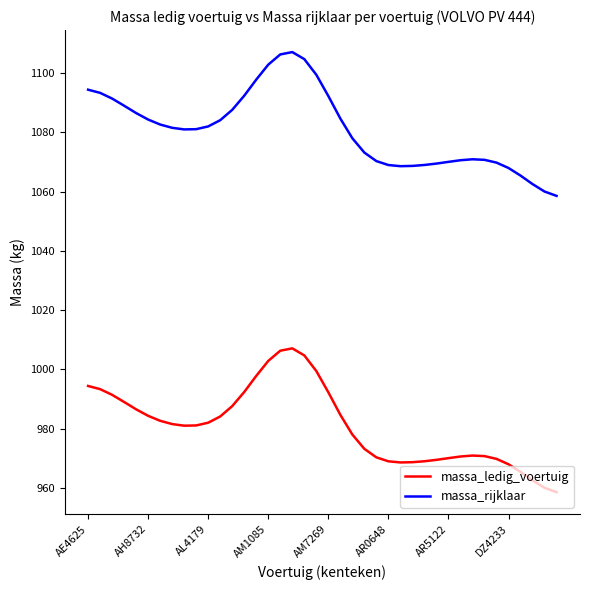

What is the sum of all massa_rijklaar values?

43240.0